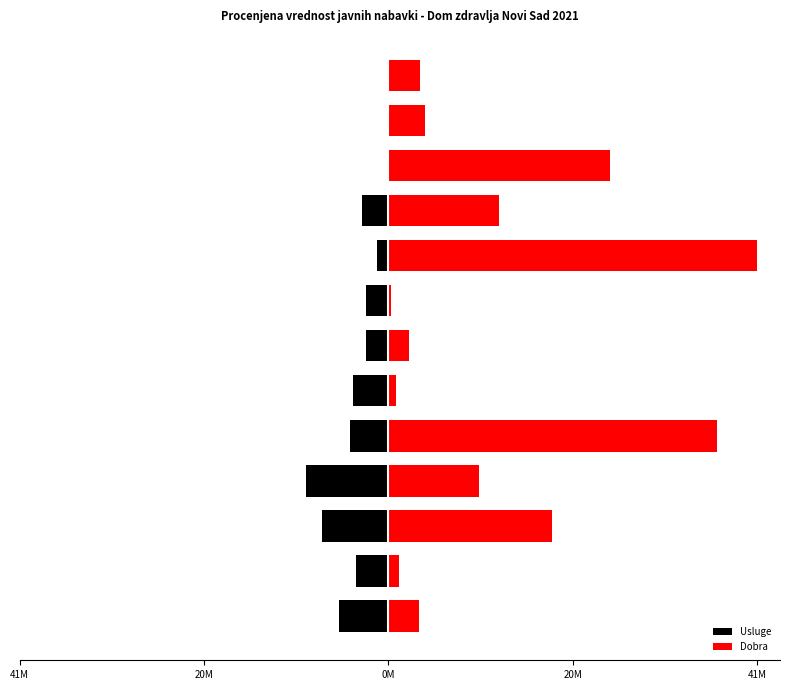

The value of Usluge at 10 is 0. True or false?

True